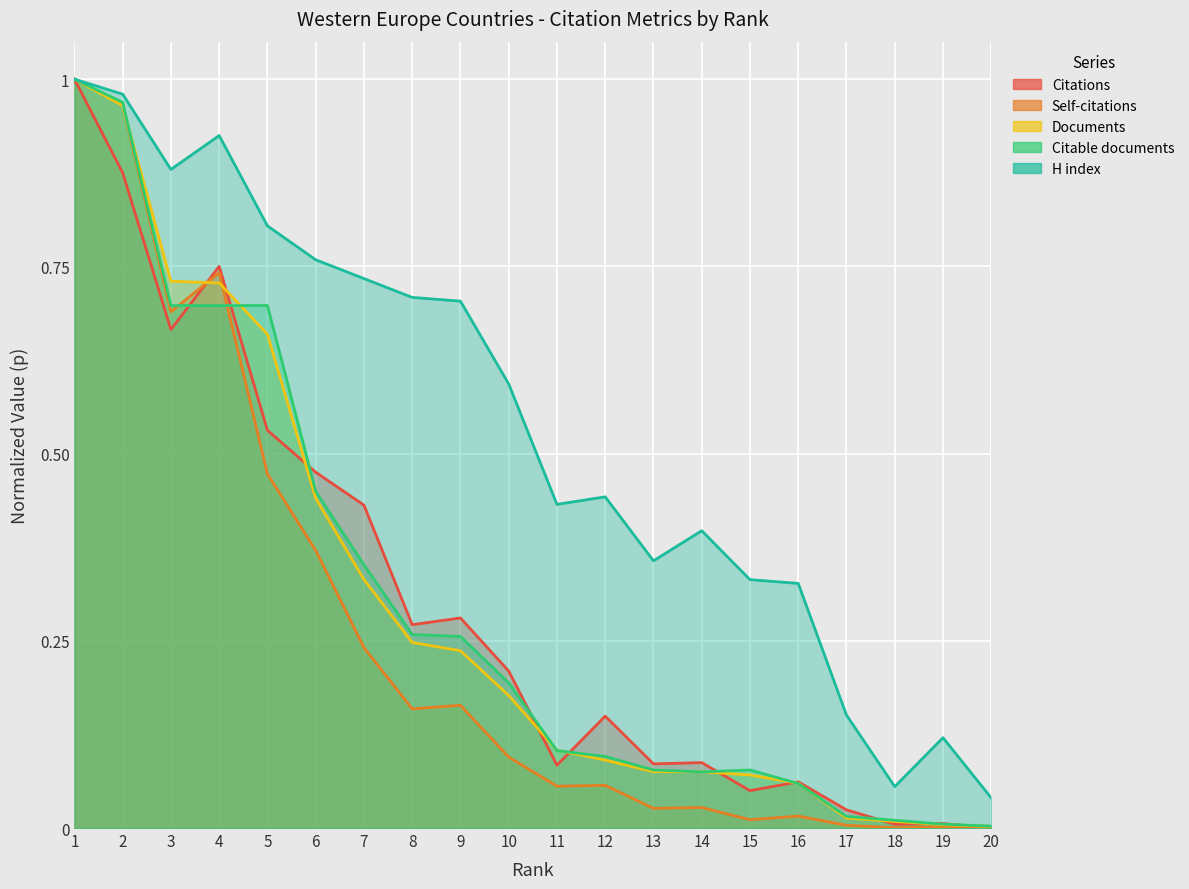

Which series has the largest total across all categories?

H index